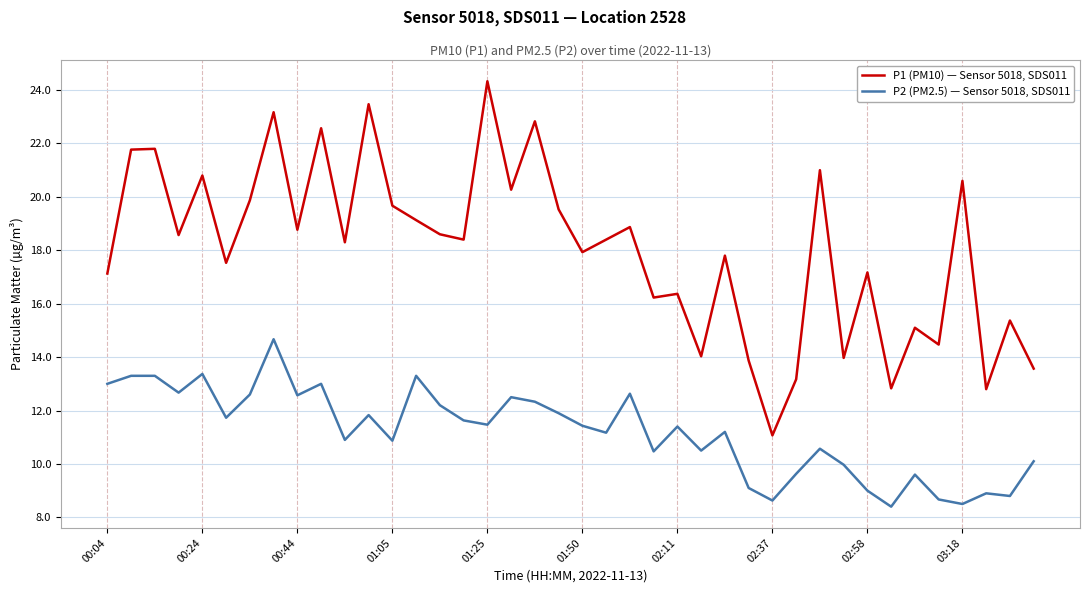

What is the difference between the maximum and minimum values in the P2 (PM2.5) — Sensor 5018, SDS011 series?

6.3